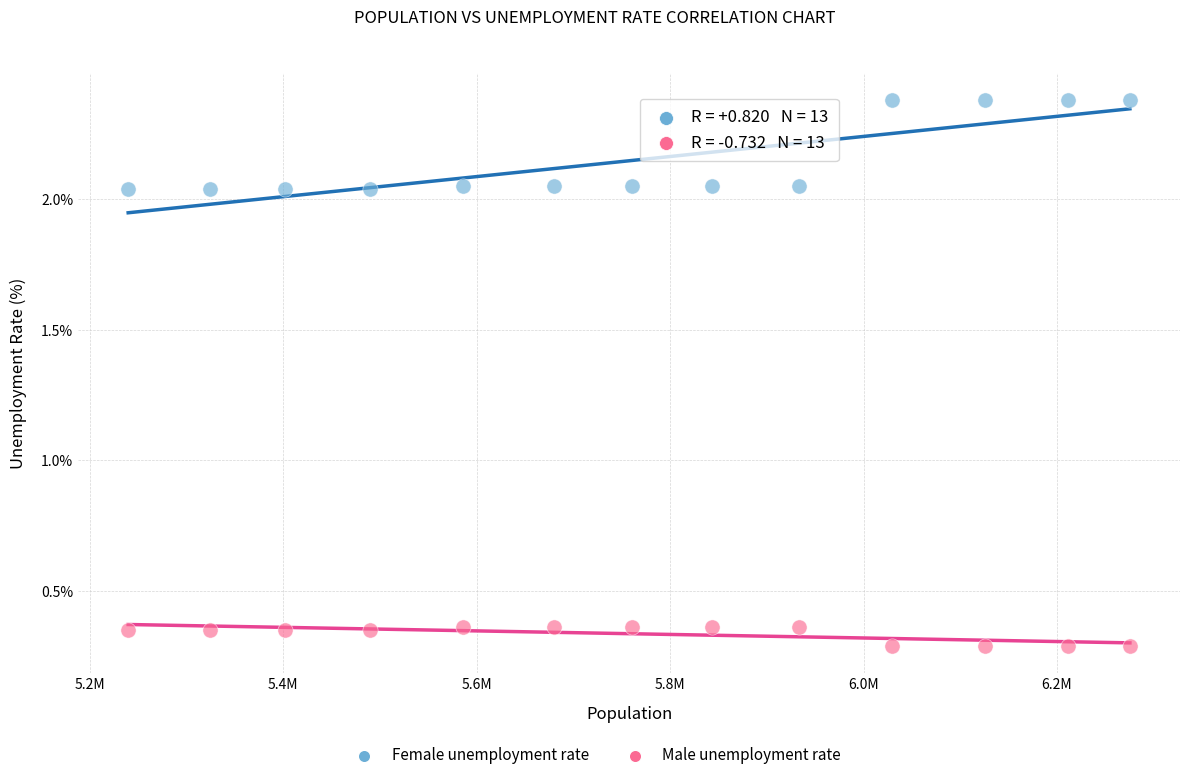

Which series contains the lowest Y value?

Male unemployment rate